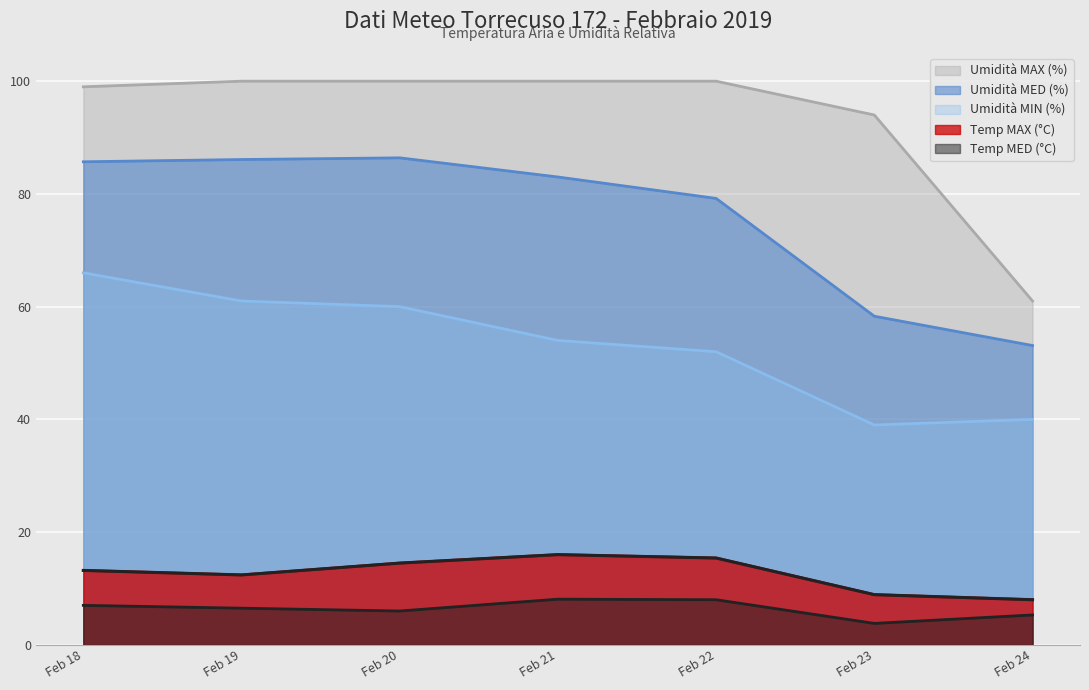

True or false: Umidità MAX (%) and Umidità MED (%) cross at least once.

False